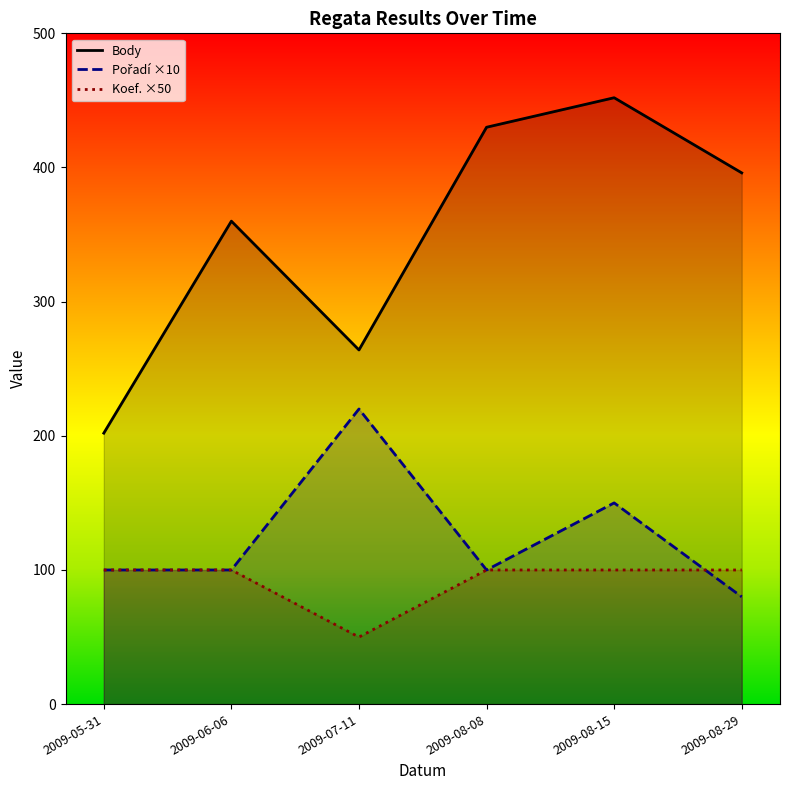

What is the maximum value for Pořadí?

220